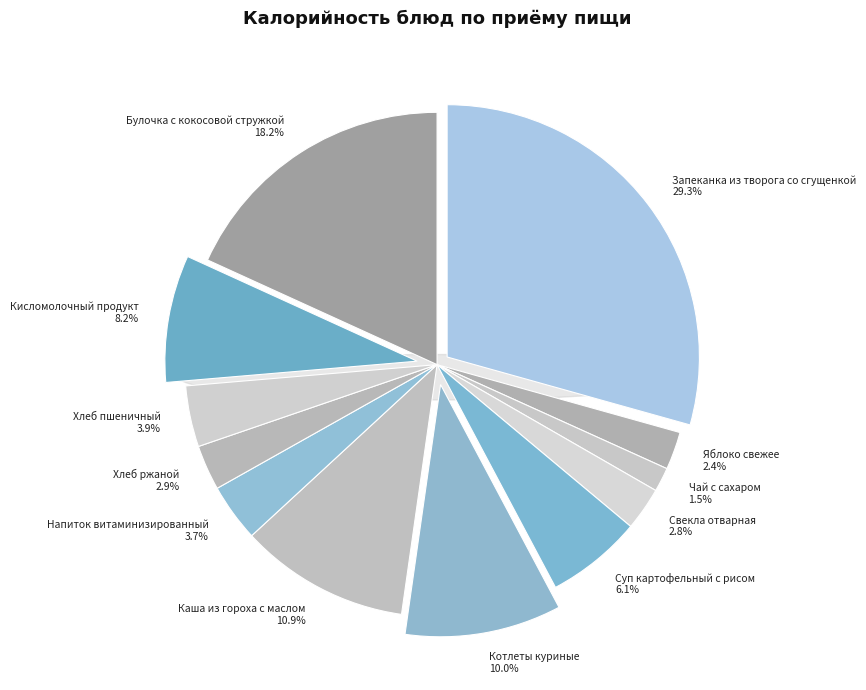

What is the ratio of the value at Суп картофельный с рисом to the value at Каша из гороха с маслом?

0.6